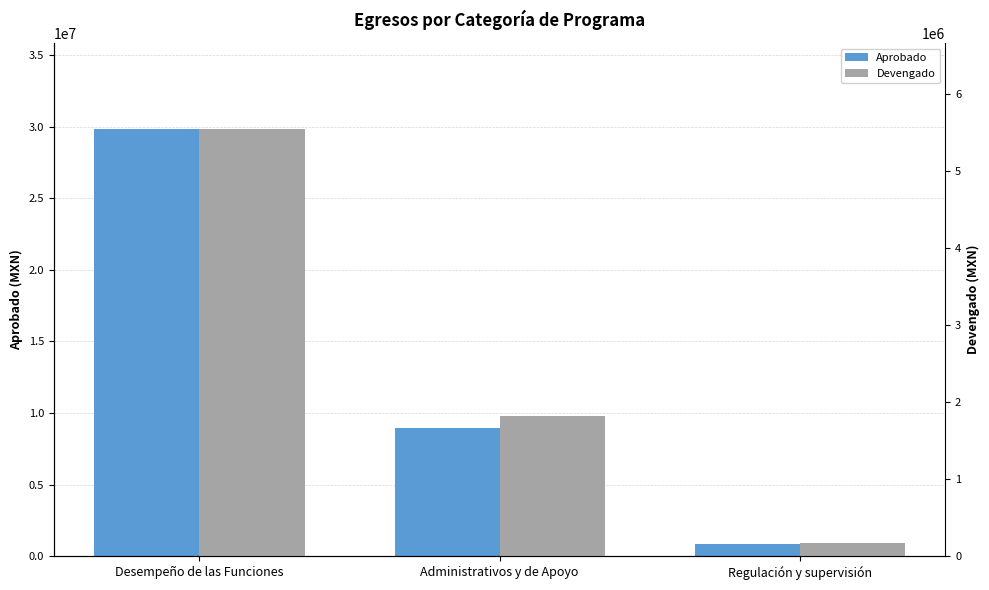

Is it true that Aprobado equals 7204080.6 at Desempeño de las Funciones?

False